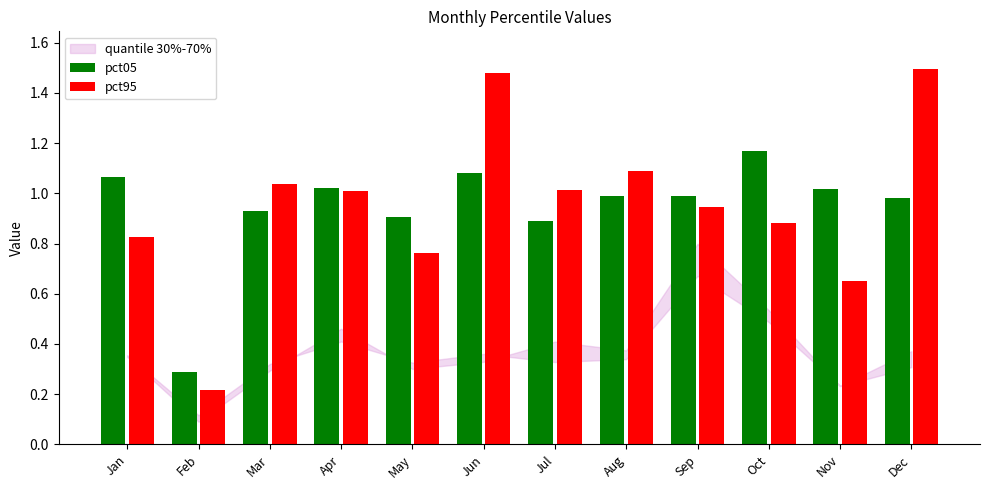

Which series has the largest range (max minus min)?

pct95